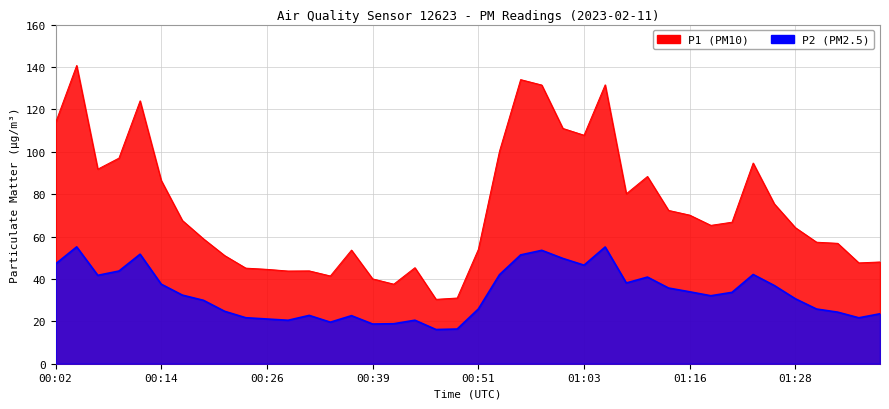

Is it true that P2 equals 21.1 at 00:58?

False